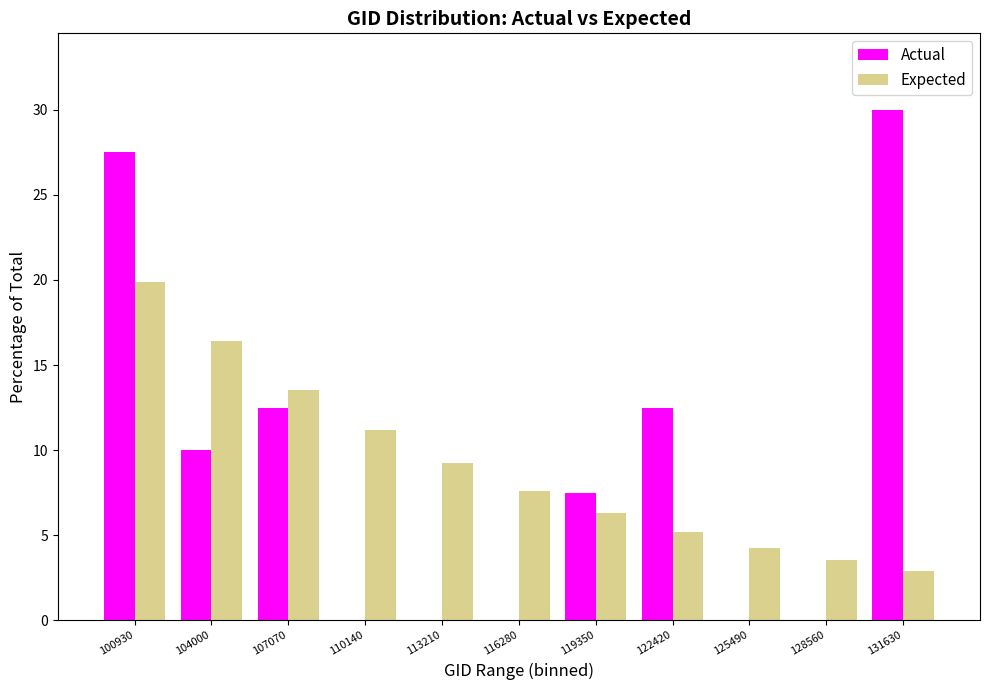

Reading left to right, list all the values displayed in this chart.

Actual: 100930=27.5	104000=10.0	107070=12.5	110140=0.0	113210=0.0	116280=0.0	119350=7.5	122420=12.5	125490=0.0	128560=0.0	131630=30.0
Expected: 100930=19.9	104000=16.4	107070=13.5	110140=11.2	113210=9.2	116280=7.6	119350=6.3	122420=5.2	125490=4.3	128560=3.5	131630=2.9